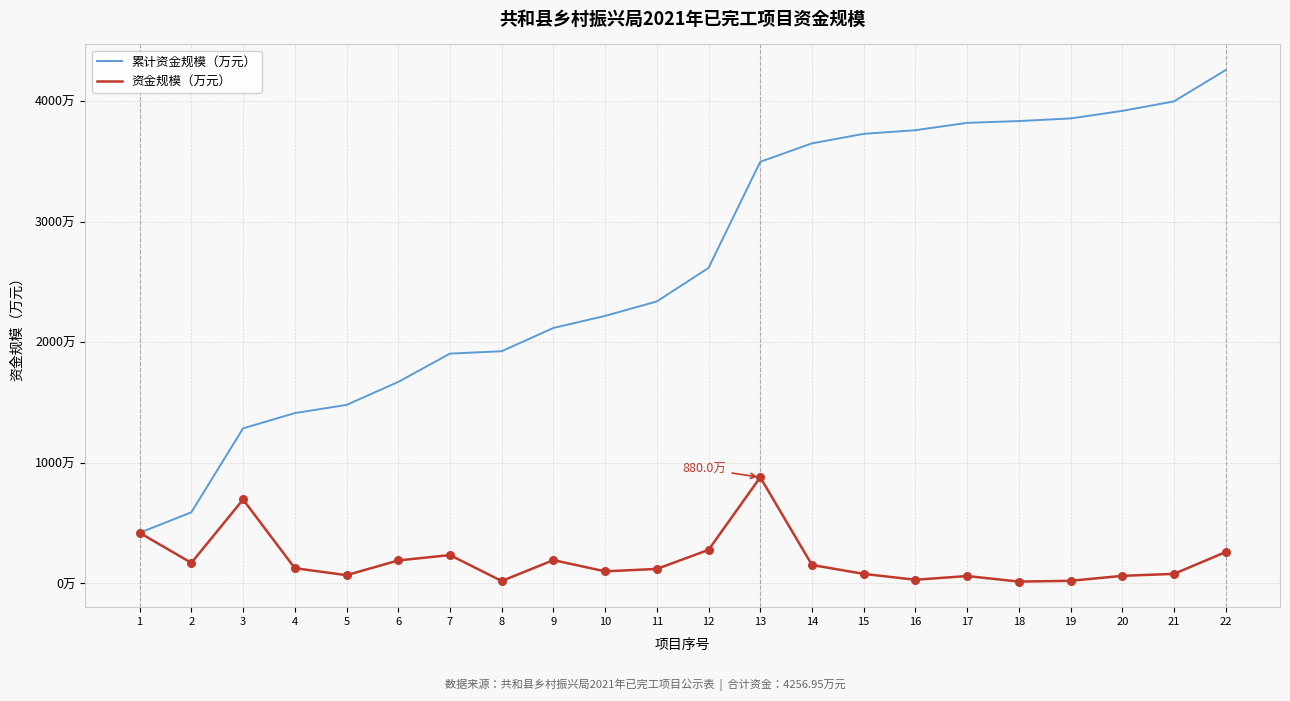

Which series has the largest total across all categories?

累计资金规模（万元）